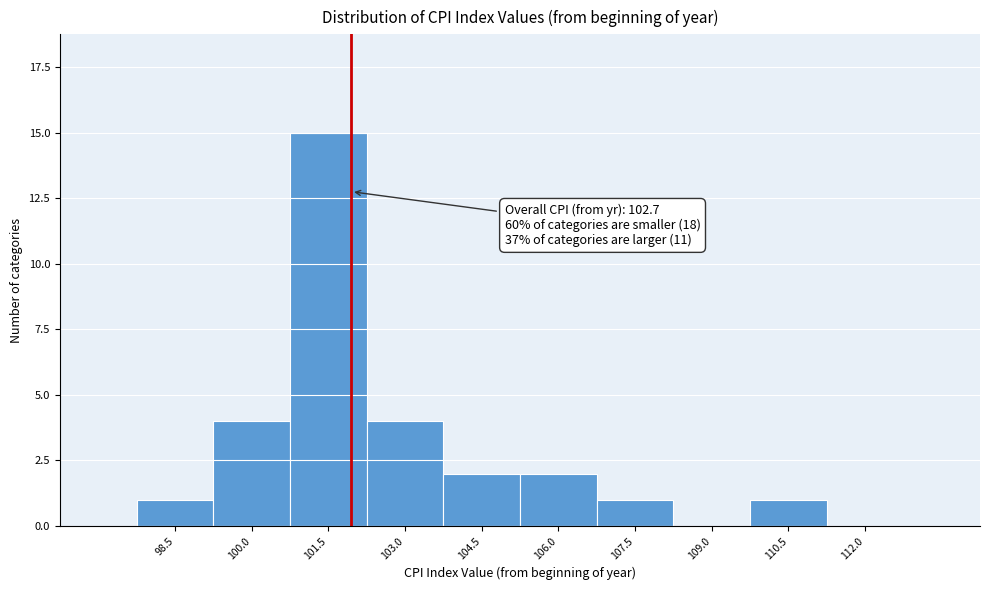

Reading left to right, what are all the values shown in this chart?

98.5=1	100.0=4	101.5=15	103.0=4	104.5=2	106.0=2	107.5=1	109.0=0	110.5=1	112.0=0